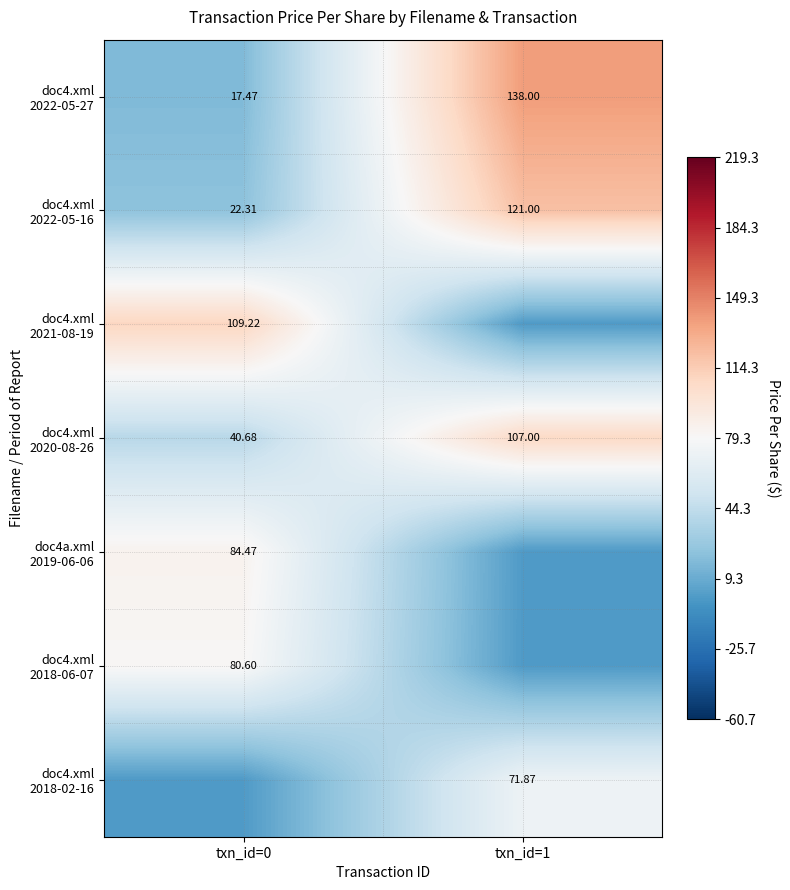

The value of doc4a.xml 2019-06-06 at txn_id=0 is 1.3. True or false?

False